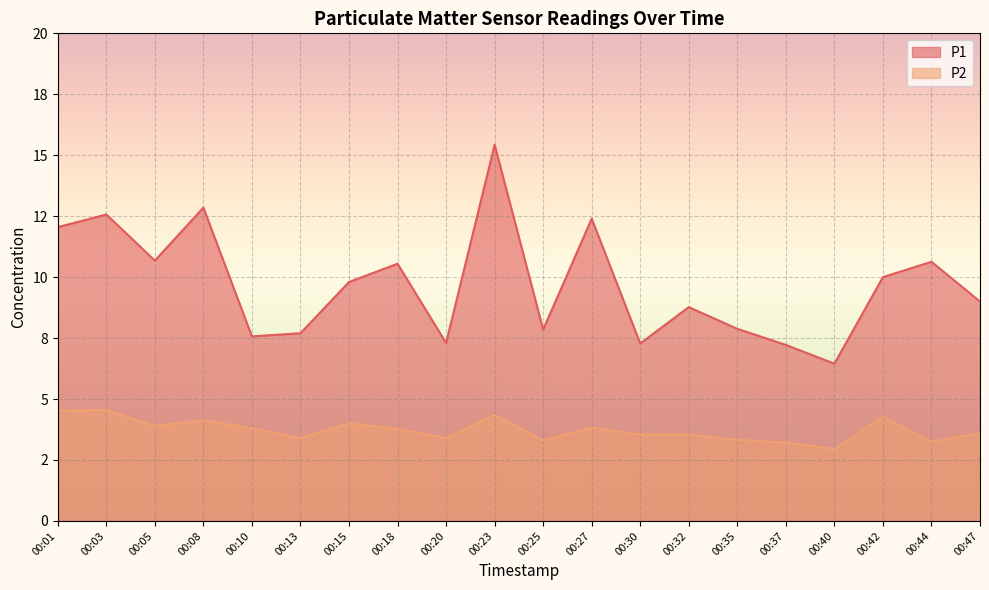

Reading left to right, what are all the values shown in this chart?

P1: 12.1	12.6	10.7	12.8	7.6	7.7	9.8	10.6	7.3	15.4	7.8	12.4	7.3	8.8	7.9	7.2	6.5	10.0	10.6	9.0
P2: 4.5	4.5	3.9	4.1	3.8	3.4	4.0	3.8	3.4	4.3	3.3	3.8	3.5	3.5	3.3	3.2	3.0	4.3	3.2	3.6